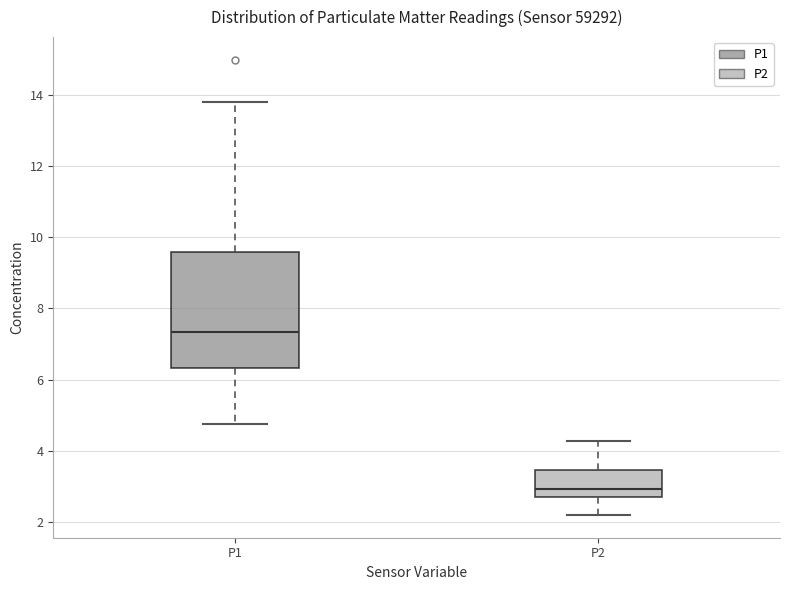

Reading left to right, transcribe this box plot: for each box, give where its median line is, the range the box spans, and where its two whiskers end, as read against the y-axis. The values are not printed on the chart, so give them approximately, as read against the axis.

P1: median 7.4, box 6.4 to 9.6, whiskers 4.8 to 13.8
P2: median 3.0, box 2.8 to 3.4, whiskers 2.2 to 4.2